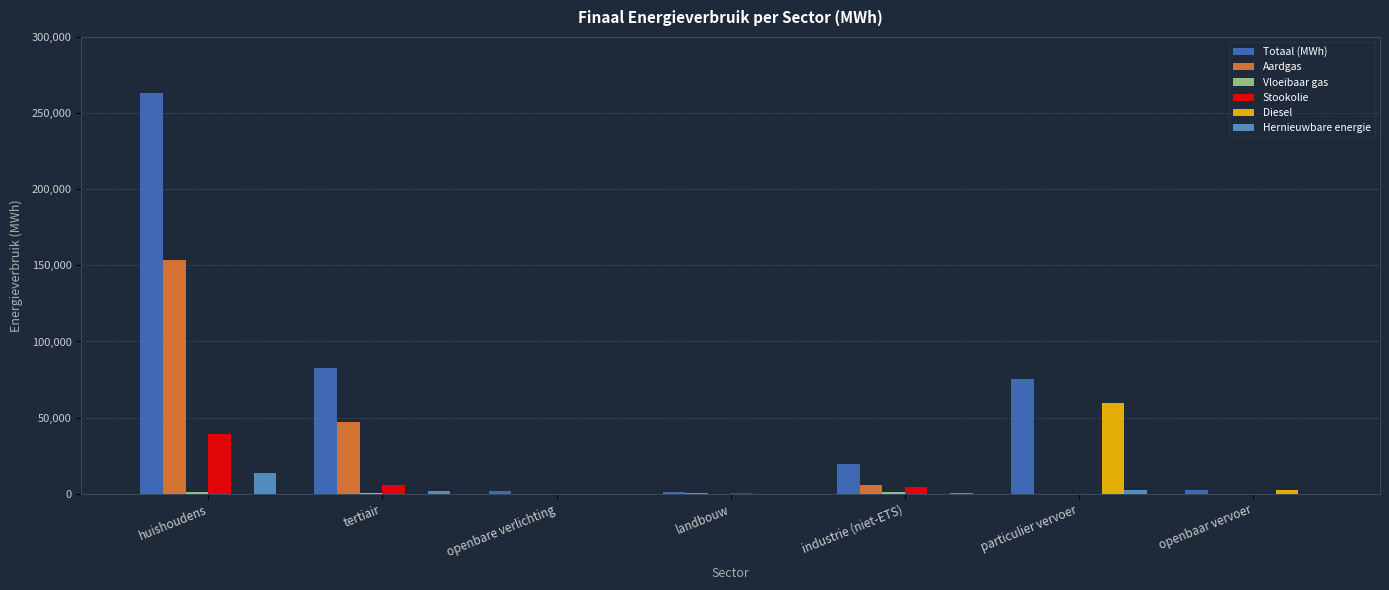

How many groups of bars are there?

7